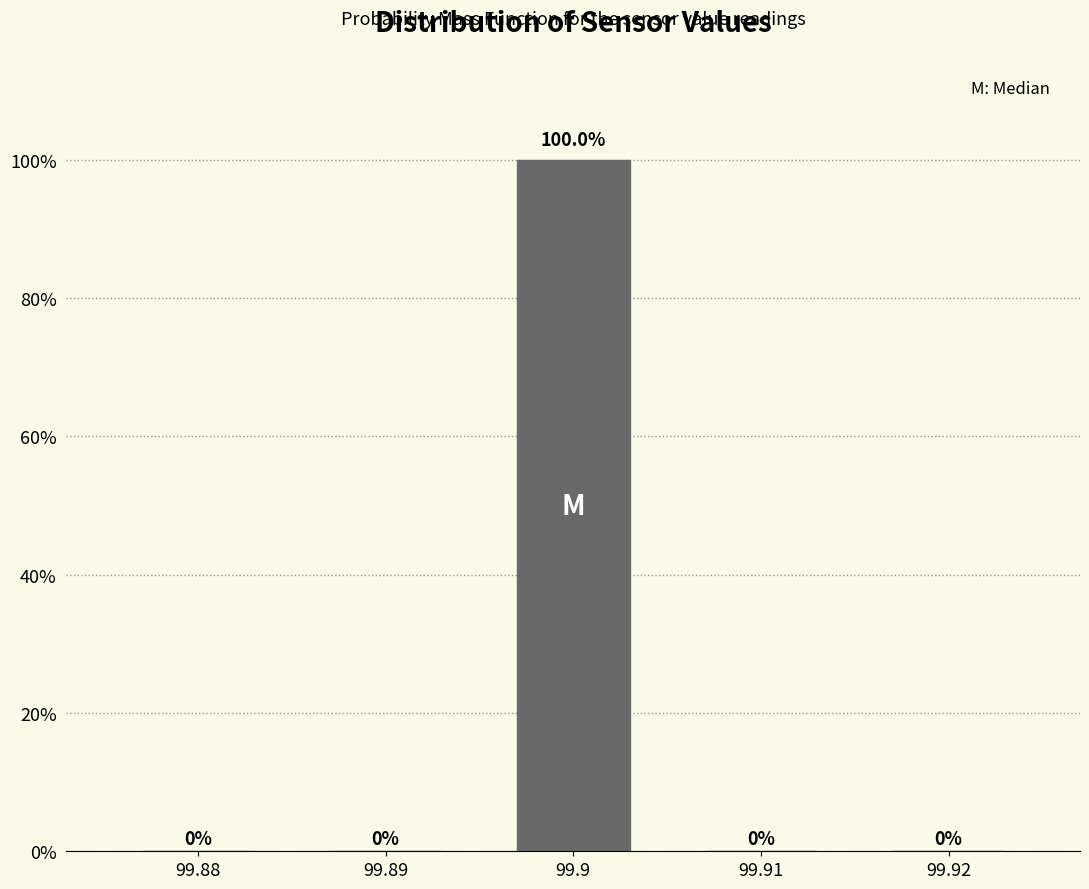

Reading right to left, list all the values displayed in this chart.

99.92=0	99.91=0	99.9=100	99.89=0	99.88=0